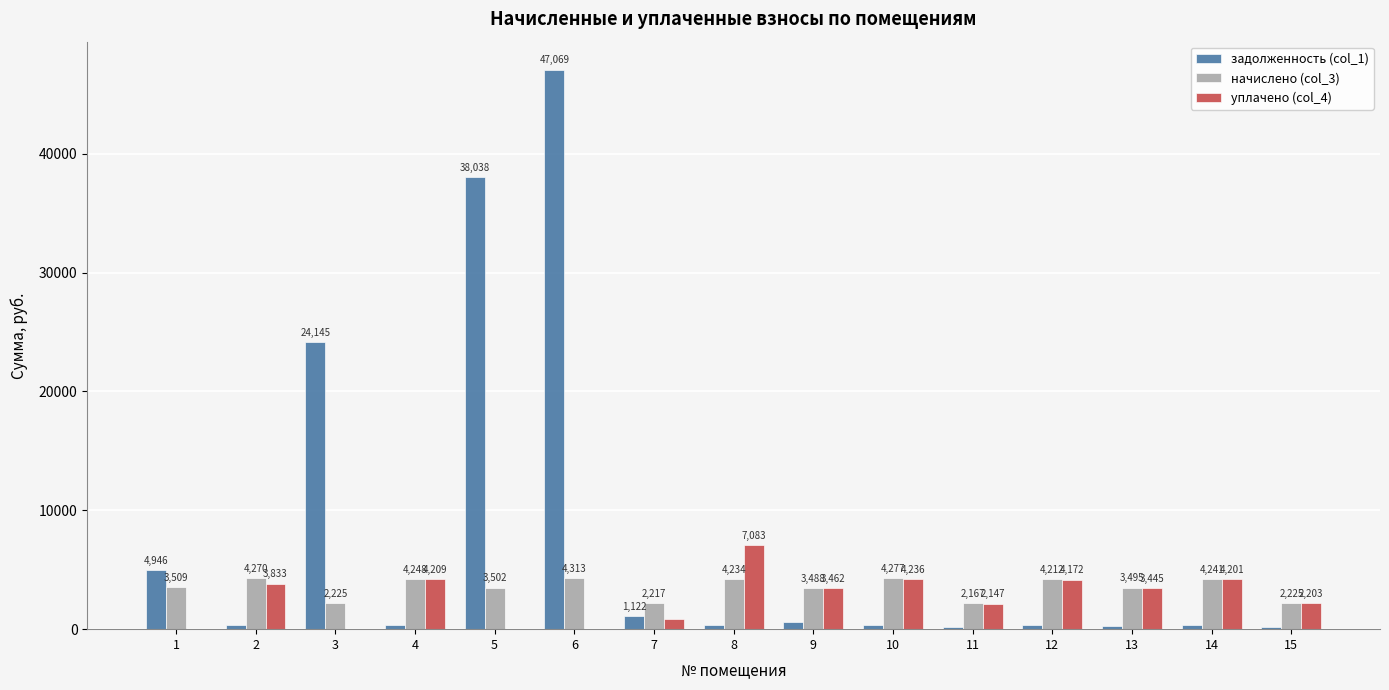

Is it true that уплачено (col_4) equals 5545.7 at 2?

False